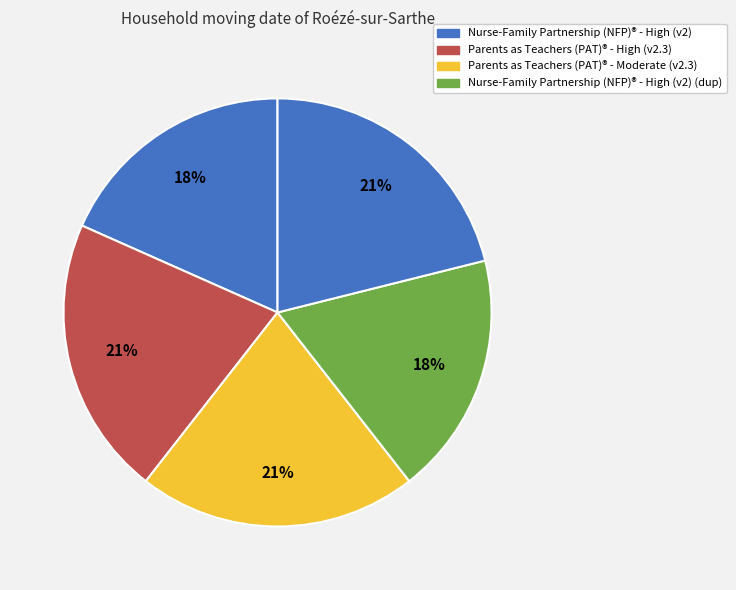

How many slices are in this pie chart?

5